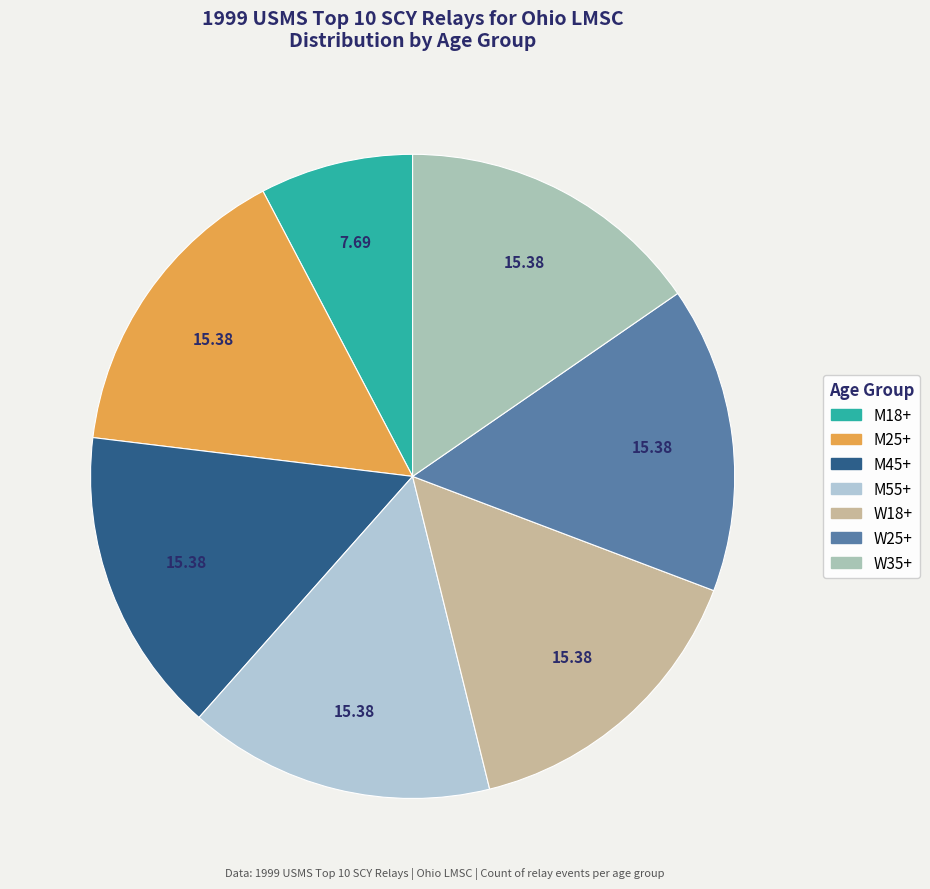

Count the number of slices in the pie.

7